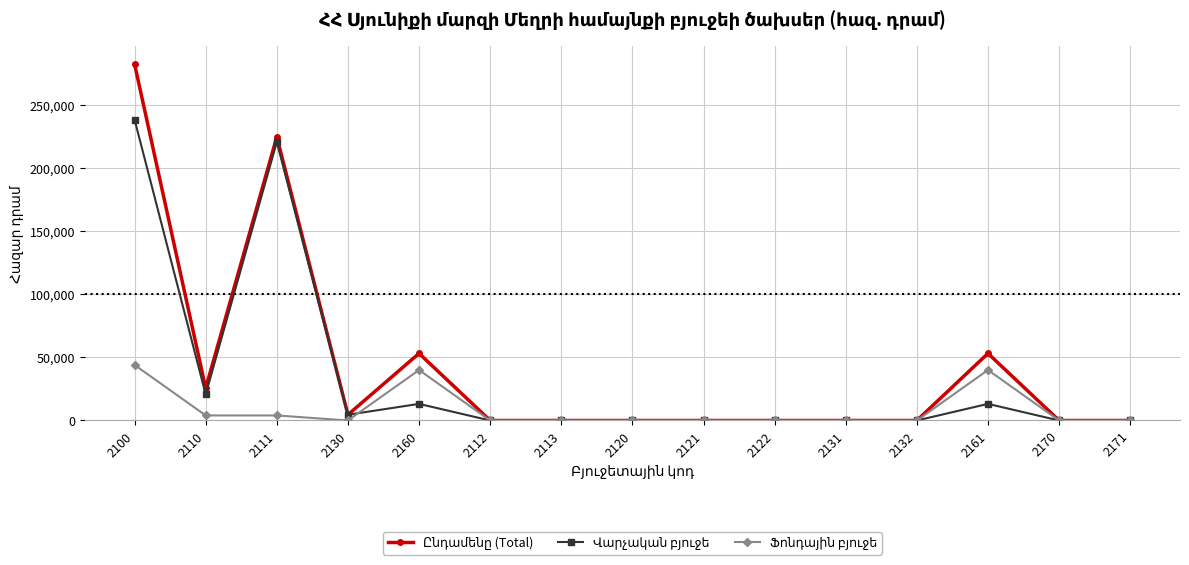

What is the maximum value shown in the chart?

282352